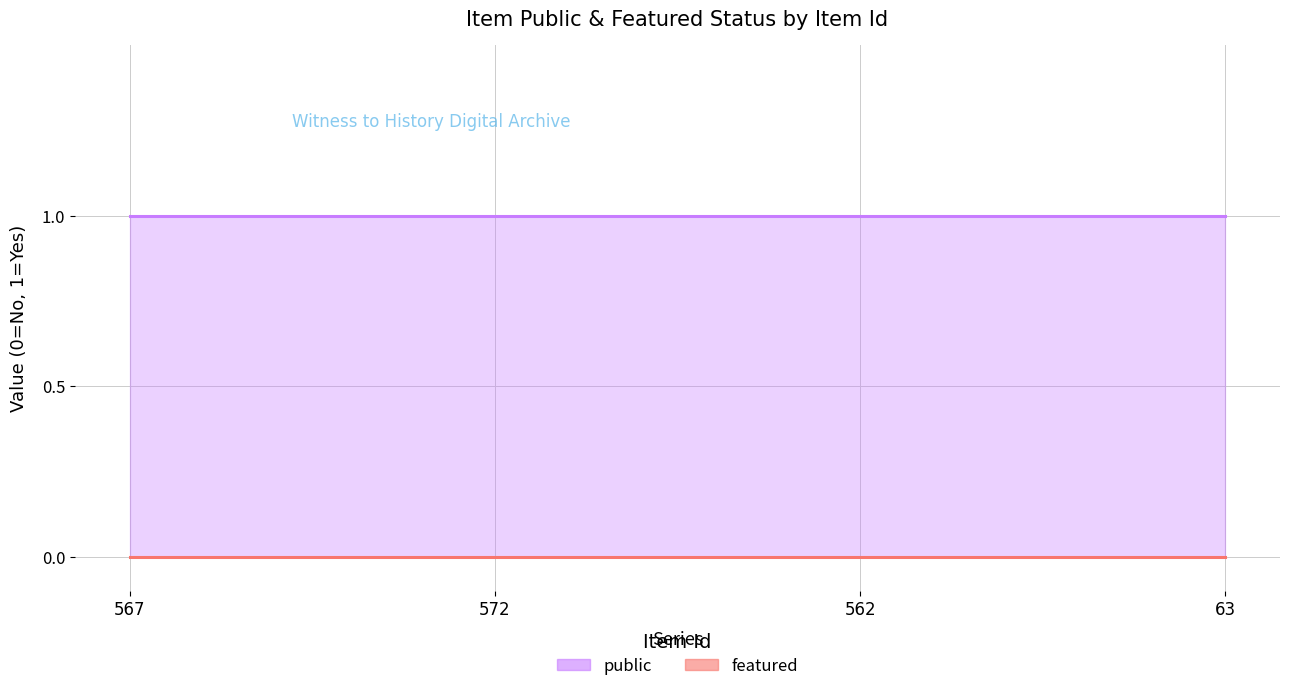

Reading left to right, extract all data points from this chart.

public: 567=1	572=1	562=1	63=1
featured: 567=0	572=0	562=0	63=0